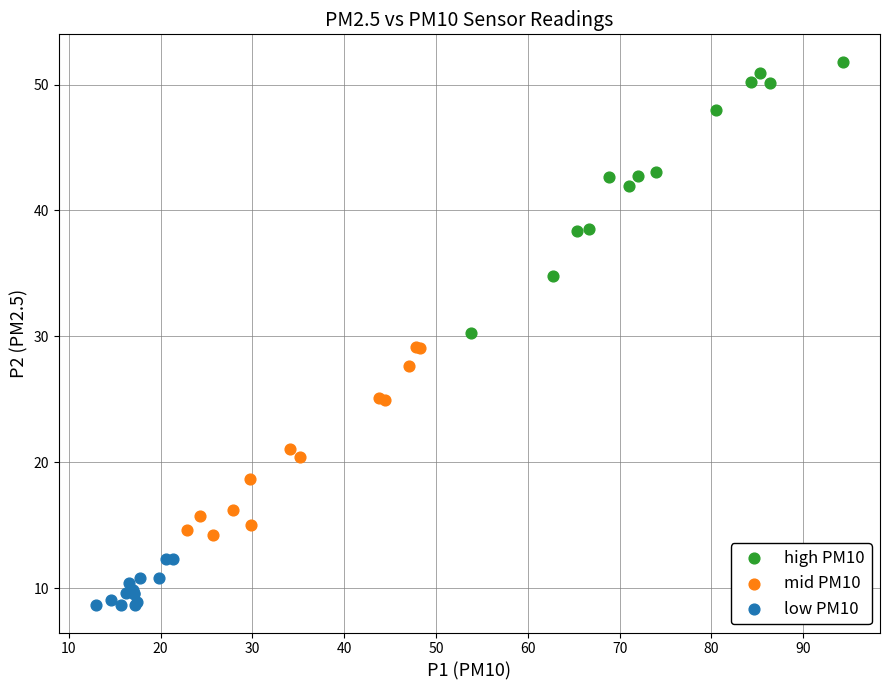

Which series reaches the maximum Y coordinate?

high PM10